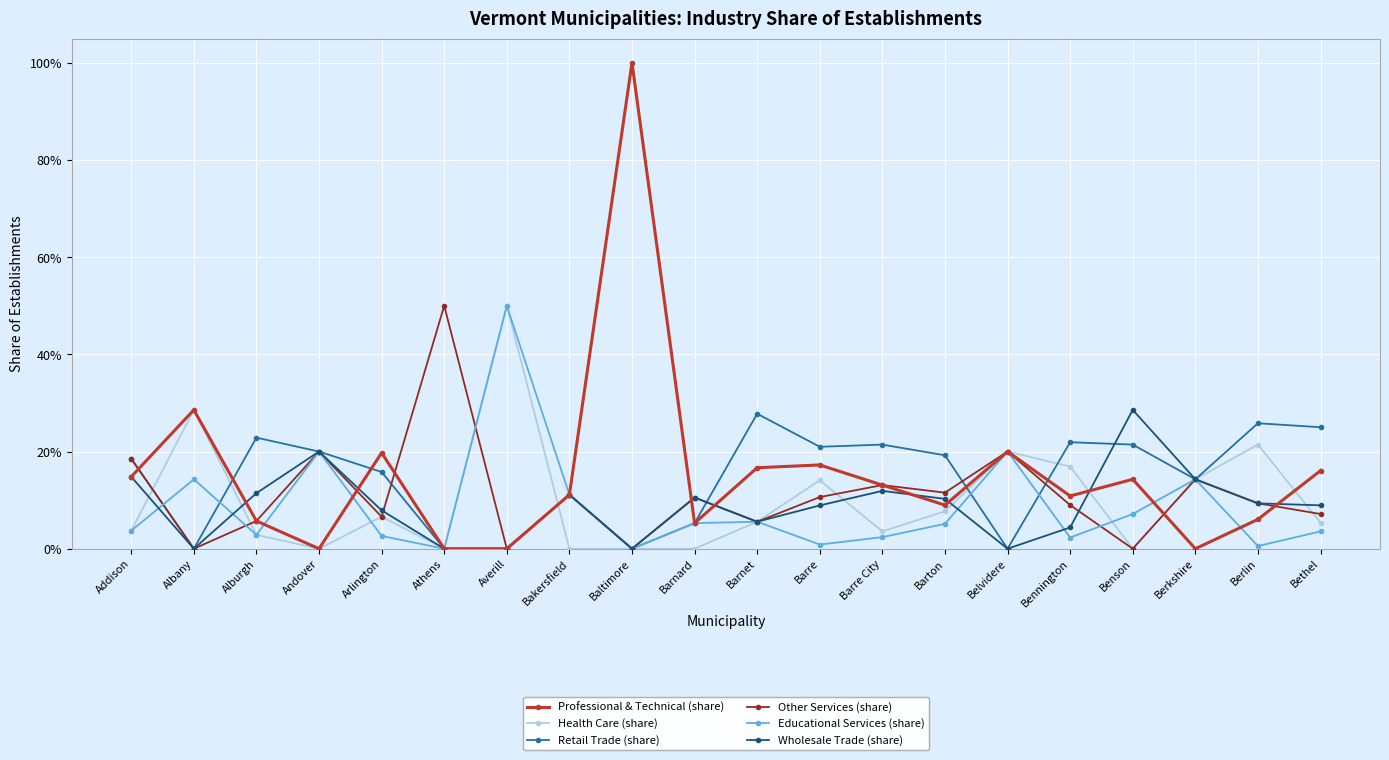

What is the sum of all Health Care (share) values?

2.0